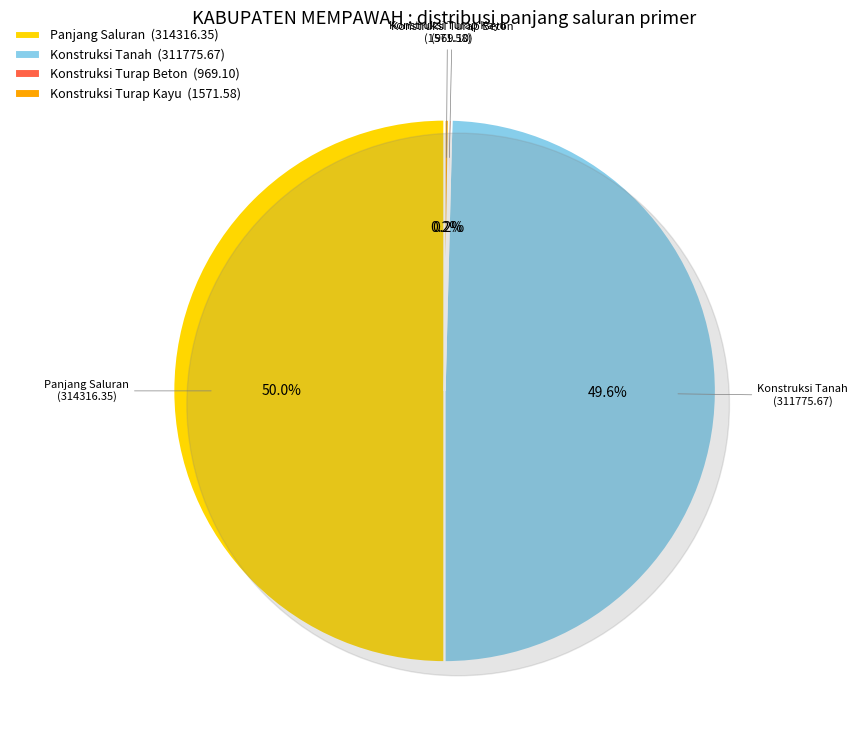

Does Konstruksi Tanah account for over 50% of the chart?

No